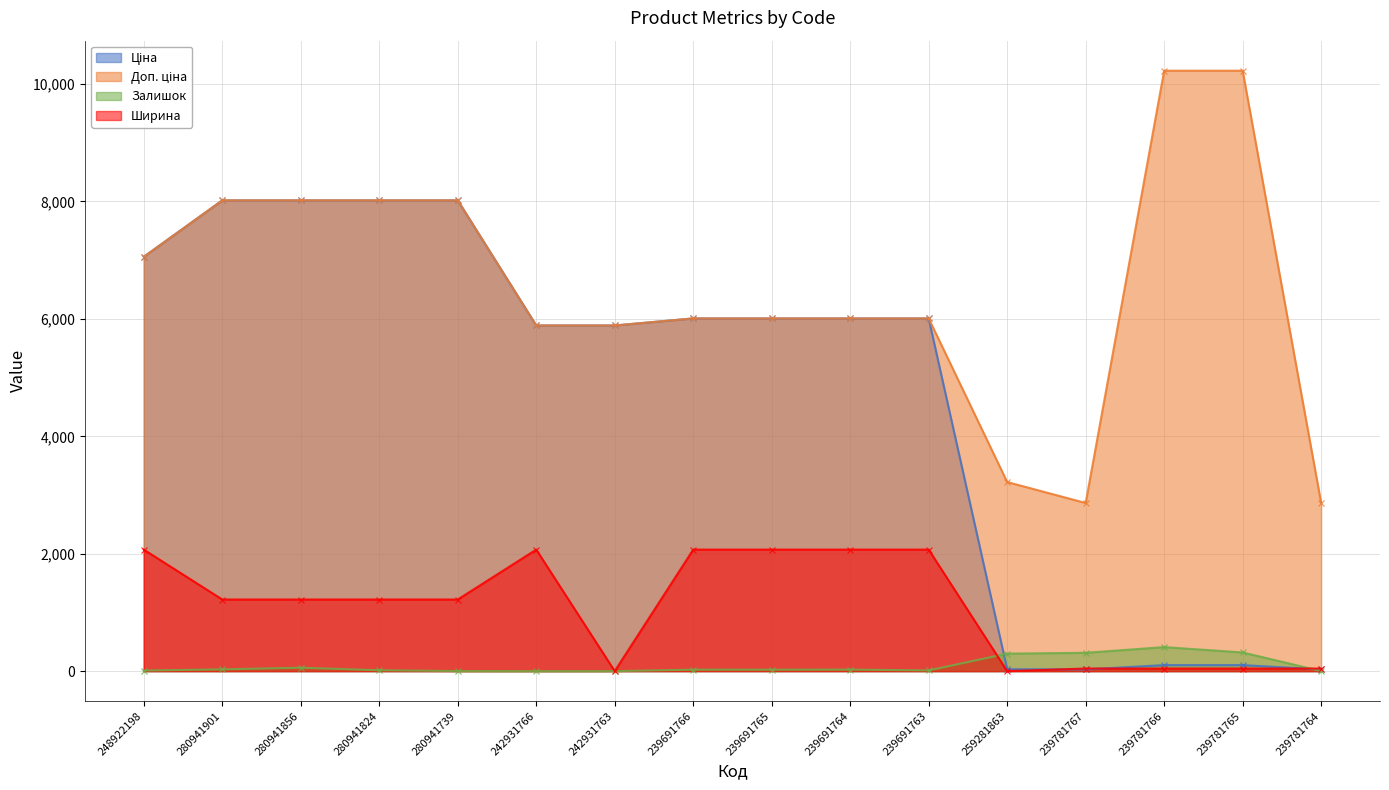

True or false: Ширина and Доп. ціна intersect in this chart.

False